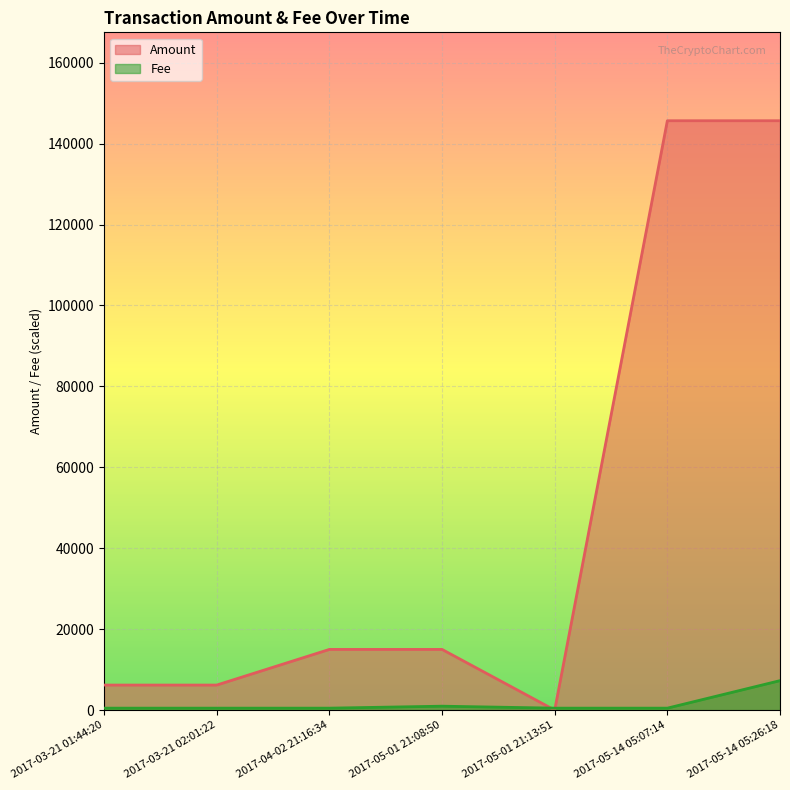

Where does the Amount series first go above 15000?

2017-04-02 21:16:34